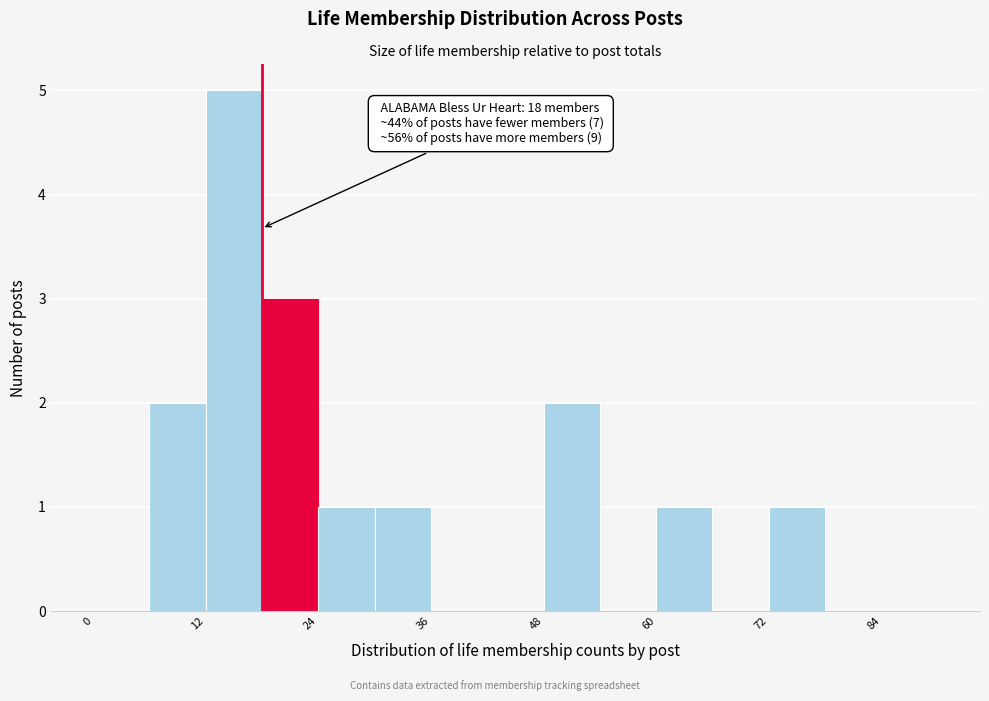

Around what value on the x-axis is the tallest bar? Give the approximate position of its centre, as read against the axis.

16